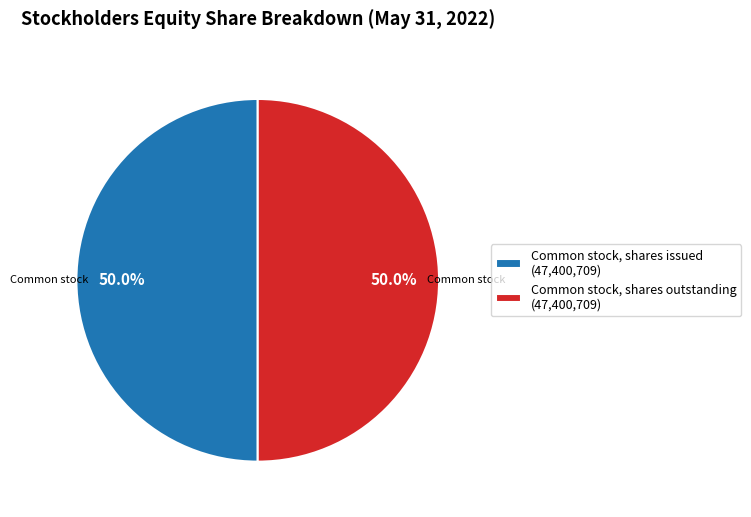

How many segments does this pie chart have?

2